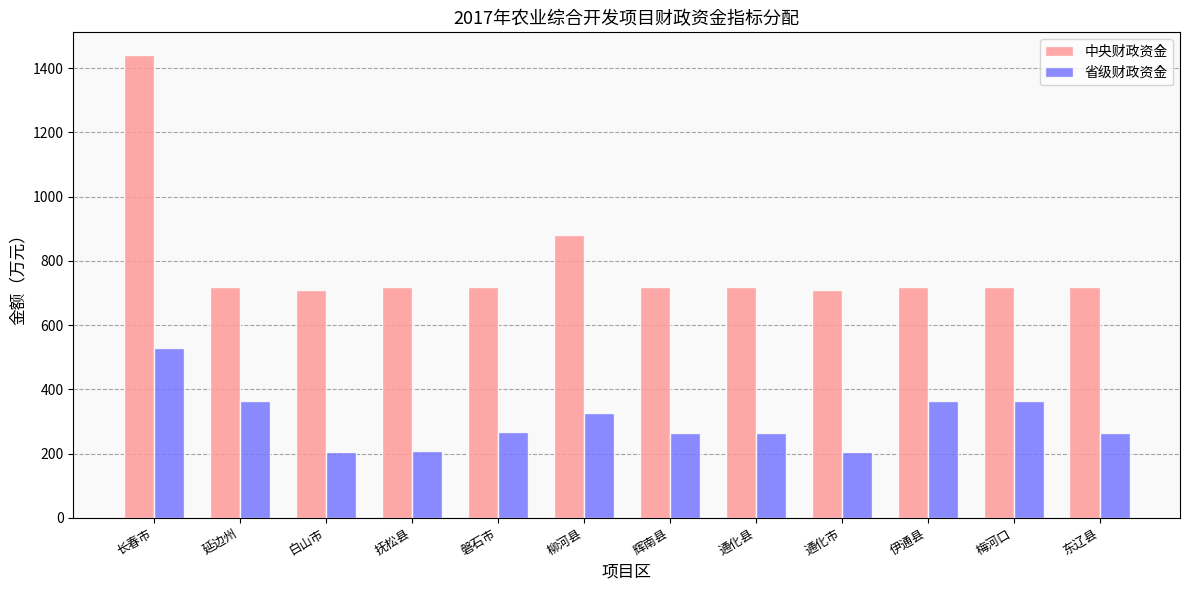

What is the label of the 5th bar from the right?

通化县